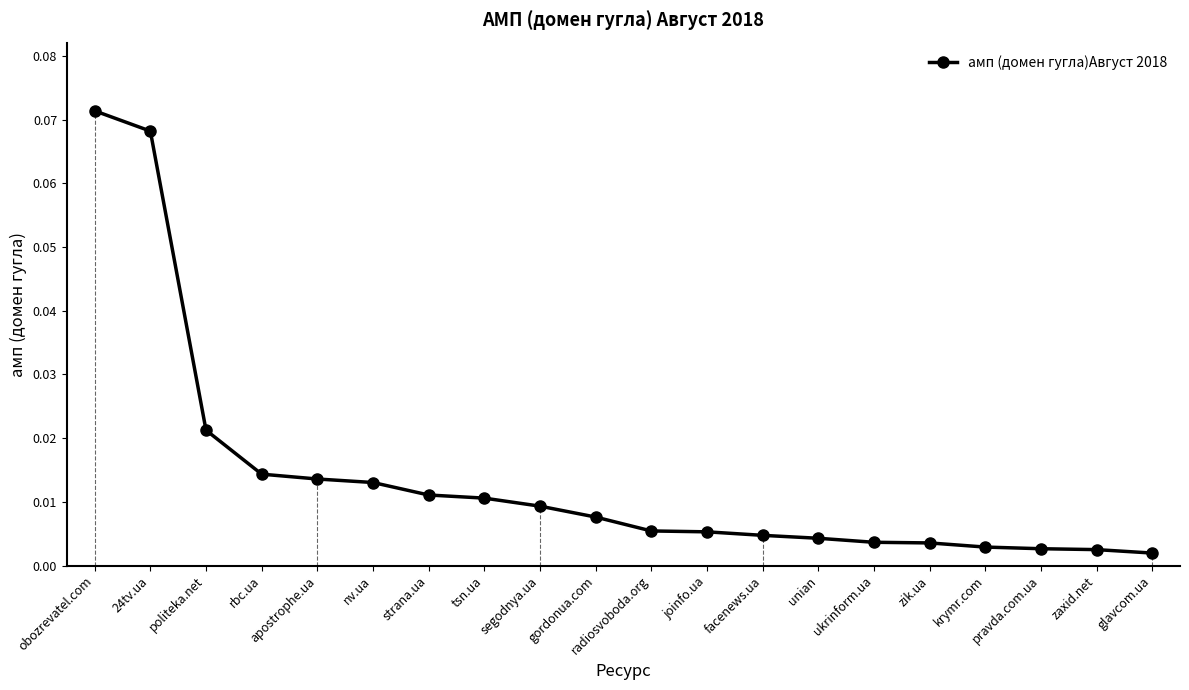

Is it true that the value at 24tv.ua is 0.0?

False